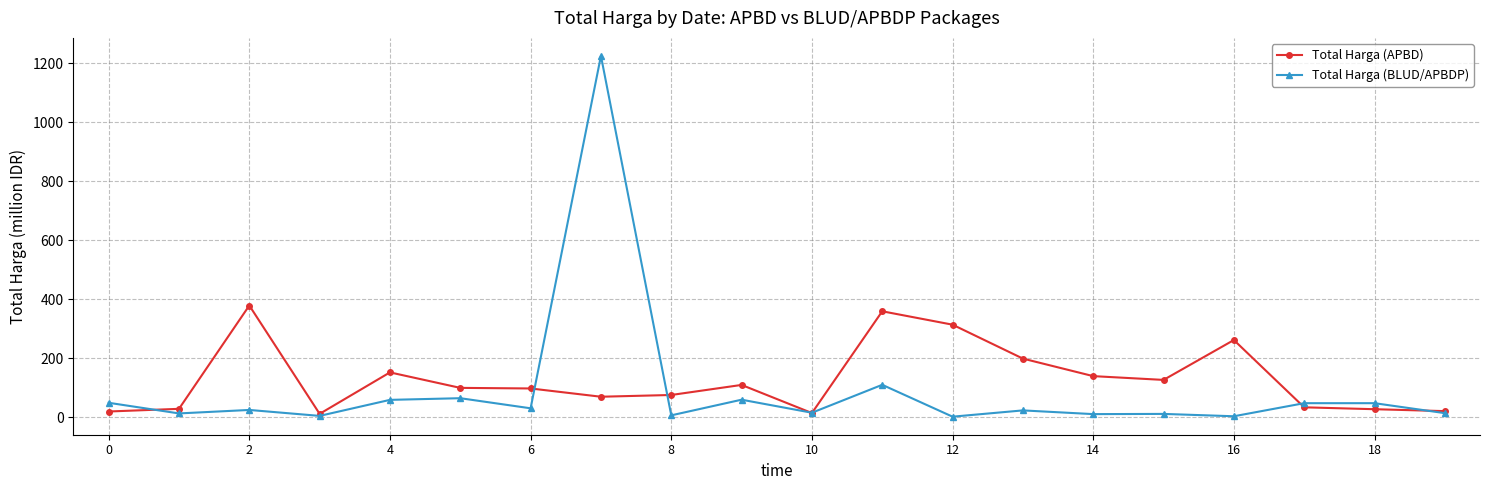

What are all the series names shown in the legend?

Total Harga (APBD), Total Harga (BLUD/APBDP)